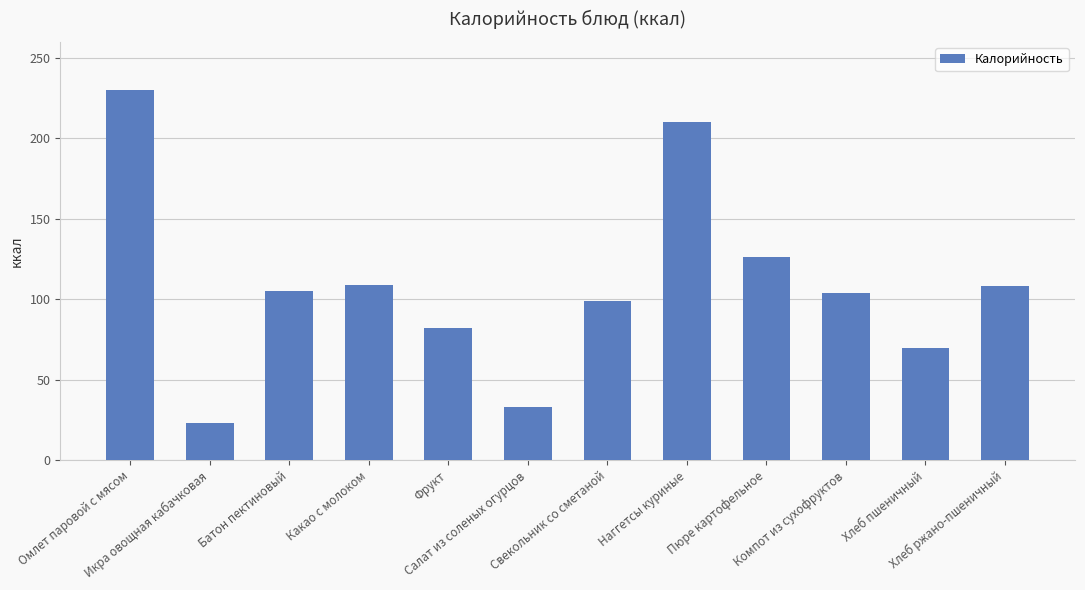

What is the label of the 2nd bar from the right?

Хлеб пшеничный